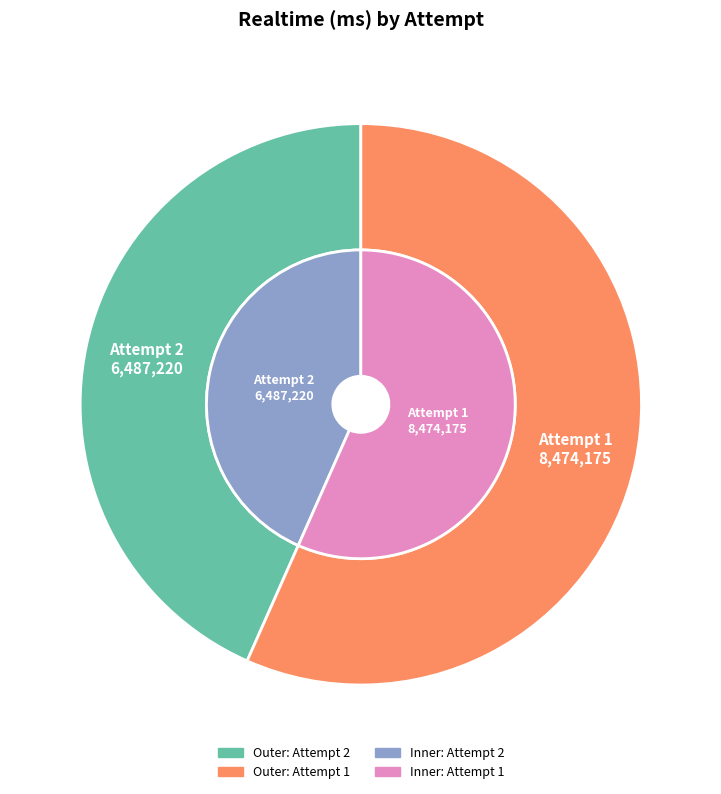

Is it true that Attempt 1 is 57% of the pie?

True